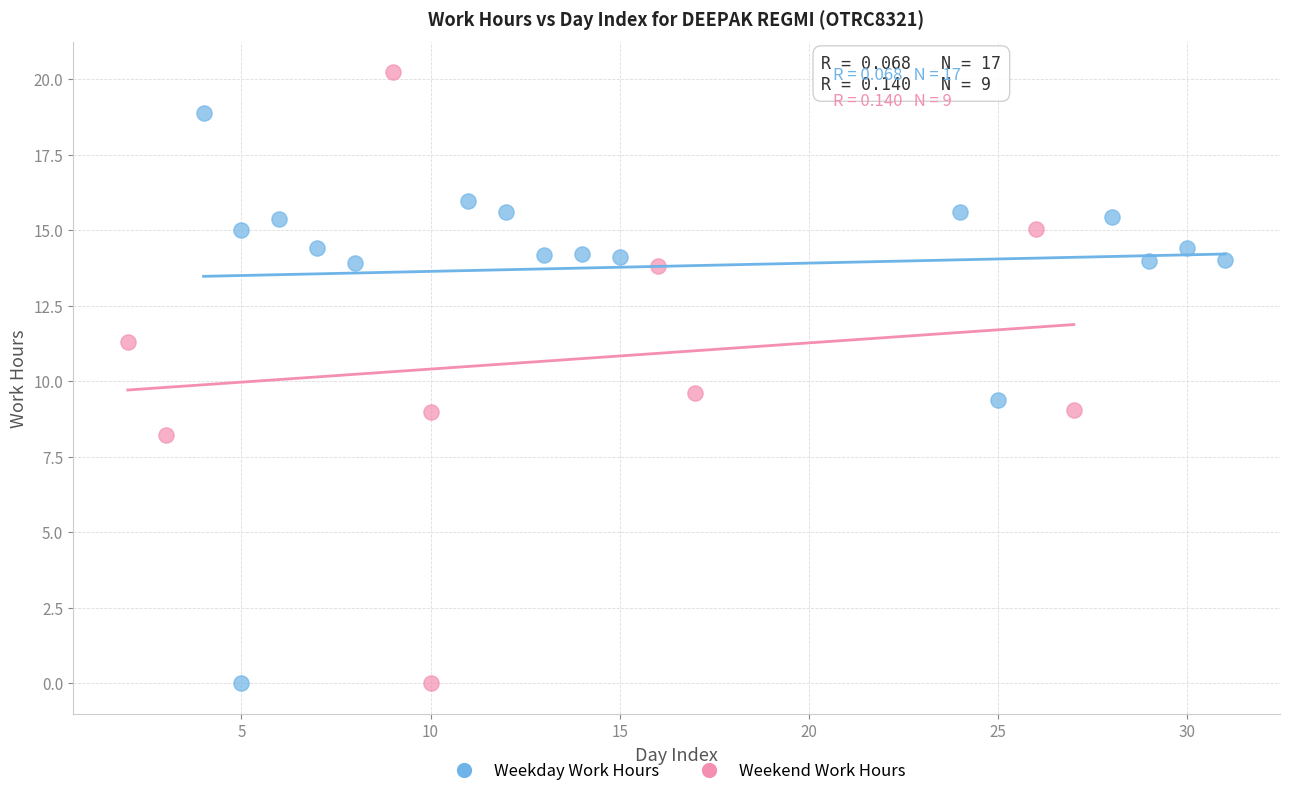

Which series reaches the maximum Y coordinate?

Weekend Work Hours